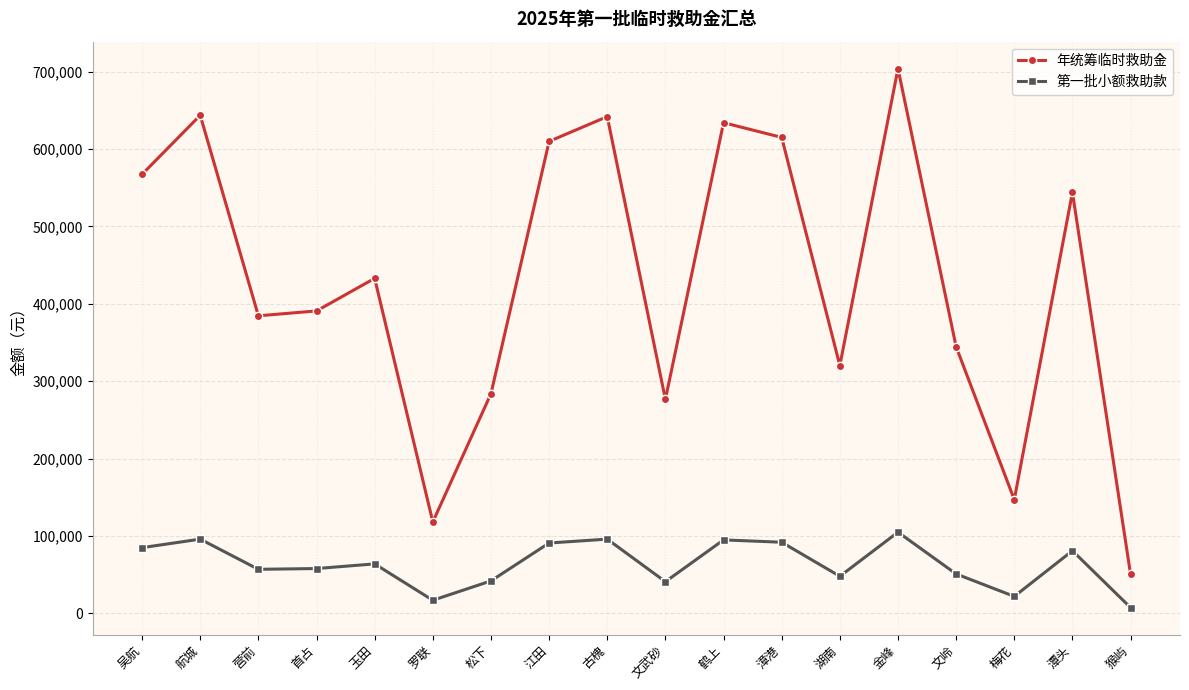

What is the maximum value shown in the chart?

704010